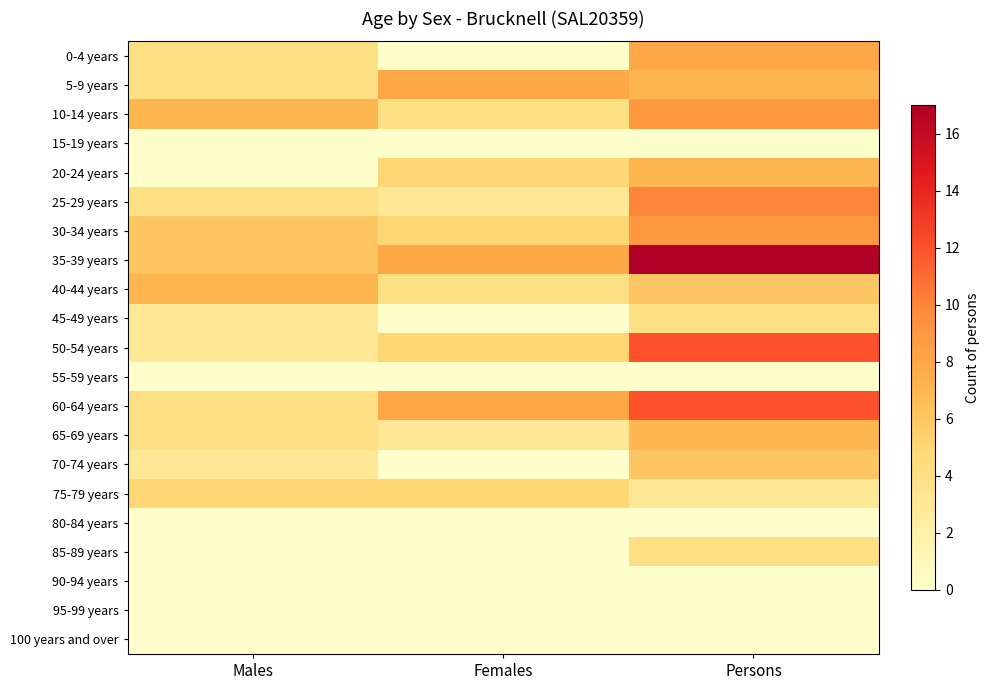

Reading left to right, what are all the values shown in this chart?

0-4 years: Males=4	Females=0	Persons=8
5-9 years: Males=4	Females=8	Persons=7
10-14 years: Males=7	Females=4	Persons=9
15-19 years: Males=0	Females=0	Persons=0
20-24 years: Males=0	Females=5	Persons=7
25-29 years: Males=4	Females=3	Persons=10
30-34 years: Males=6	Females=5	Persons=9
35-39 years: Males=6	Females=8	Persons=17
40-44 years: Males=7	Females=4	Persons=6
45-49 years: Males=3	Females=0	Persons=4
50-54 years: Males=3	Females=5	Persons=12
55-59 years: Males=0	Females=0	Persons=0
60-64 years: Males=4	Females=8	Persons=12
65-69 years: Males=4	Females=3	Persons=7
70-74 years: Males=3	Females=0	Persons=6
75-79 years: Males=5	Females=5	Persons=3
80-84 years: Males=0	Females=0	Persons=0
85-89 years: Males=0	Females=0	Persons=4
90-94 years: Males=0	Females=0	Persons=0
95-99 years: Males=0	Females=0	Persons=0
100 years and over: Males=0	Females=0	Persons=0